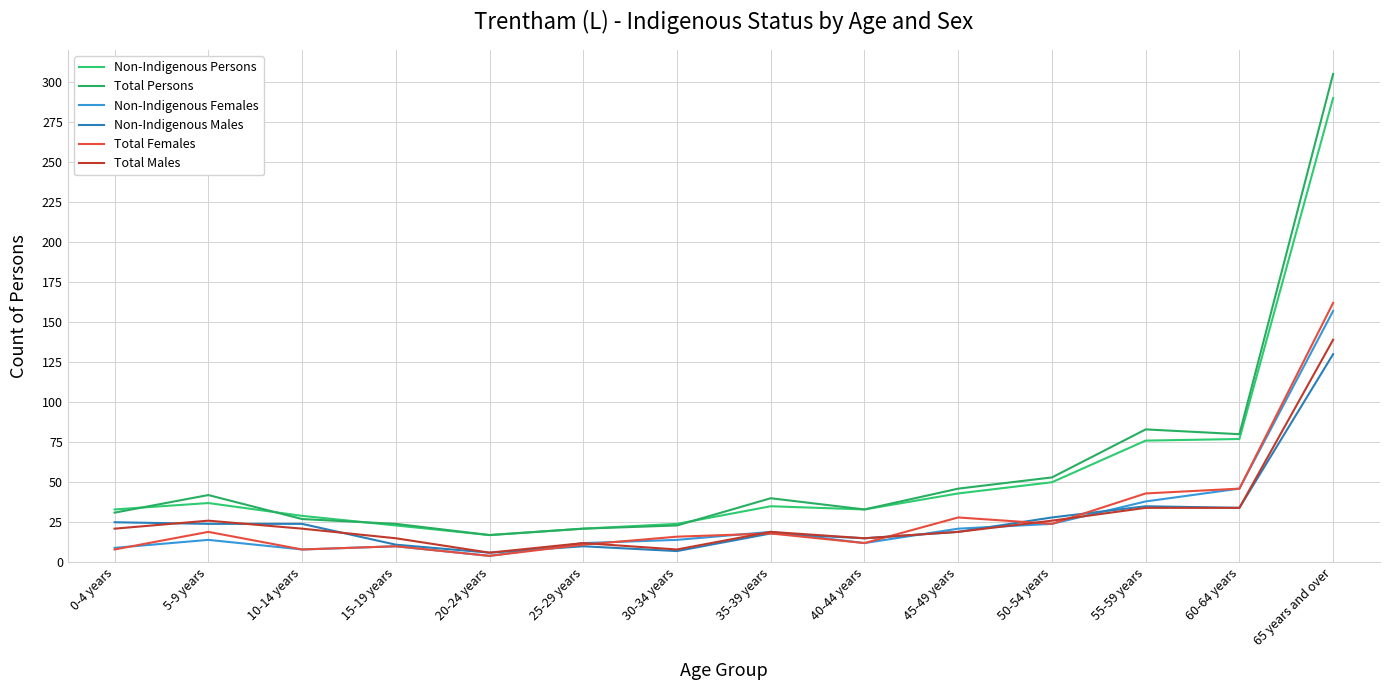

Where is the first local minimum for Non-Indigenous Persons?

20-24 years